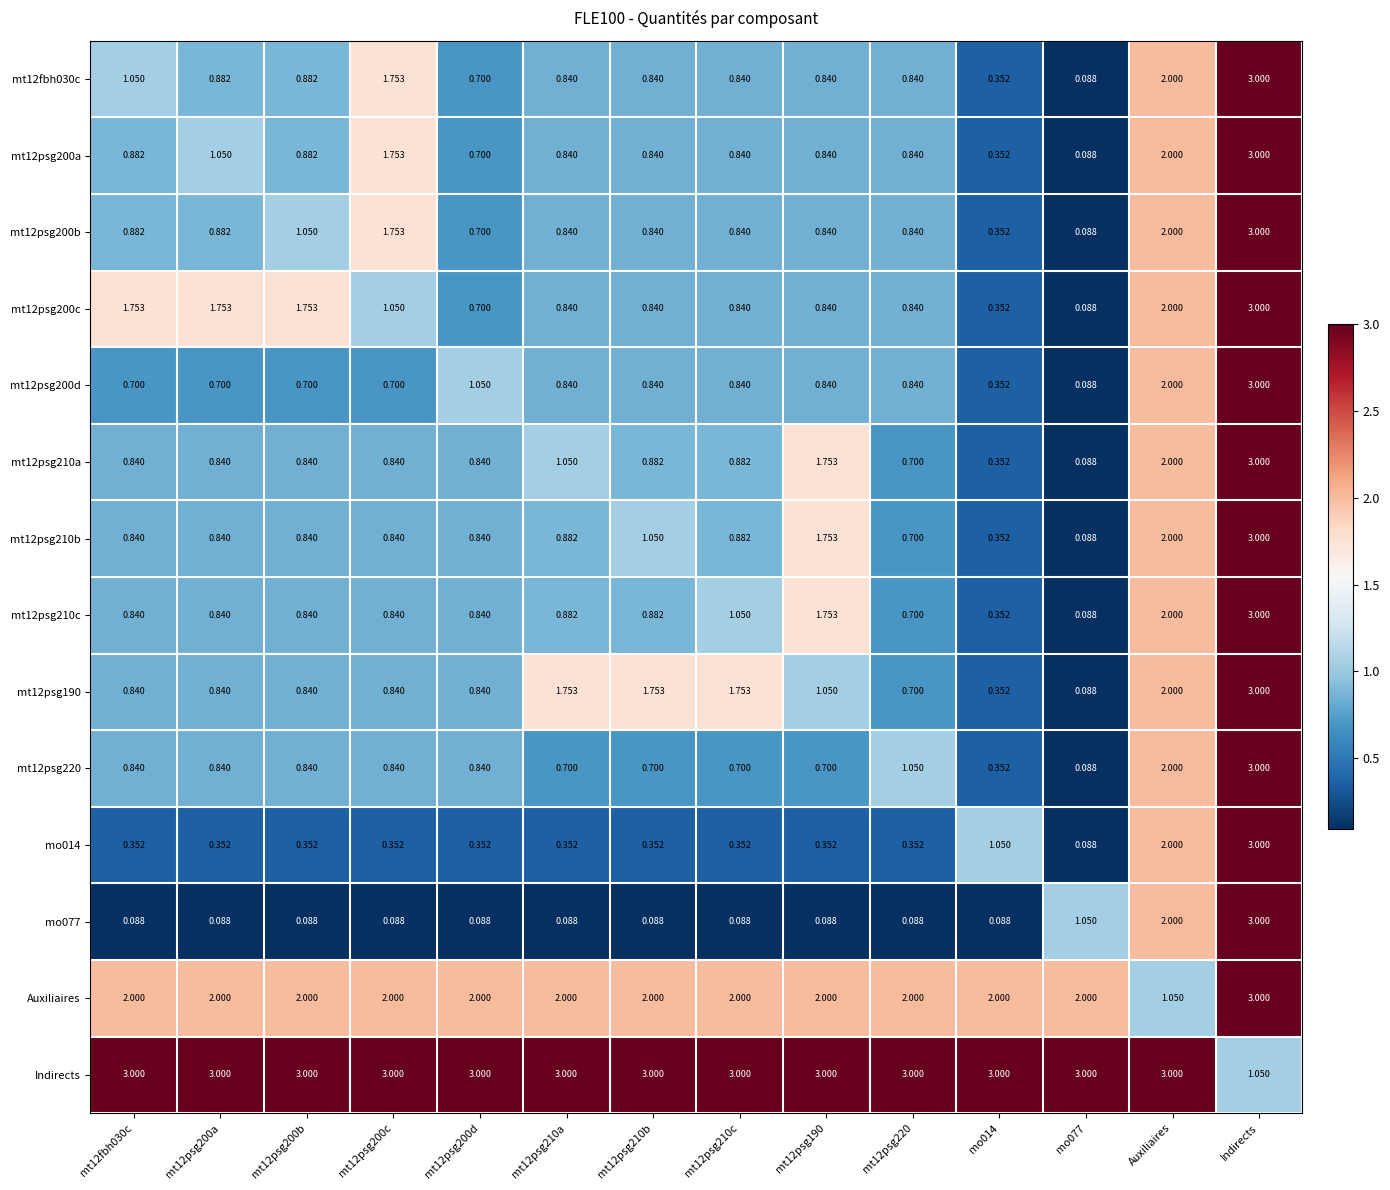

How many categories are shown in the chart?

14